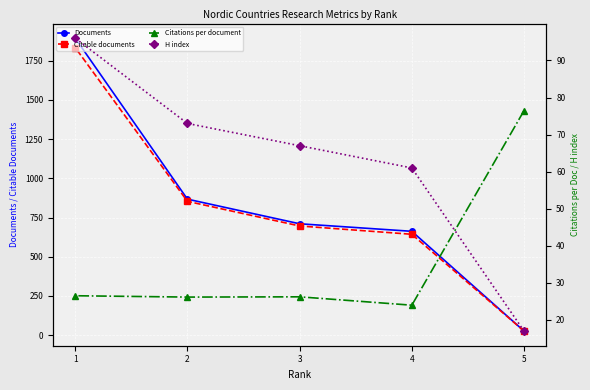

Which series has the largest total across all categories?

Documents